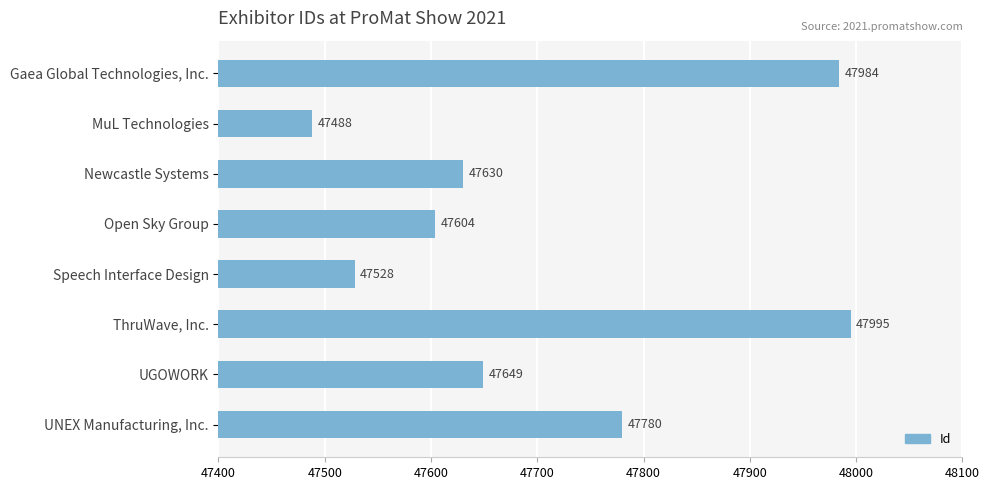

Where is the data nearest to the value 47741?

UNEX Manufacturing, Inc.